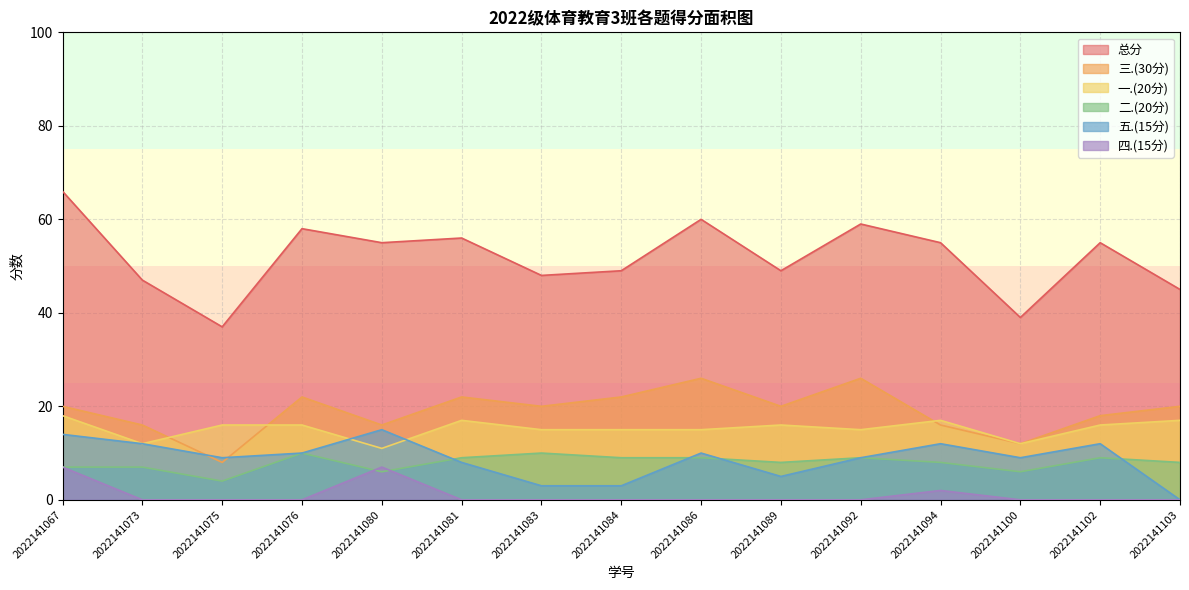

How many lines are shown in the chart?

6